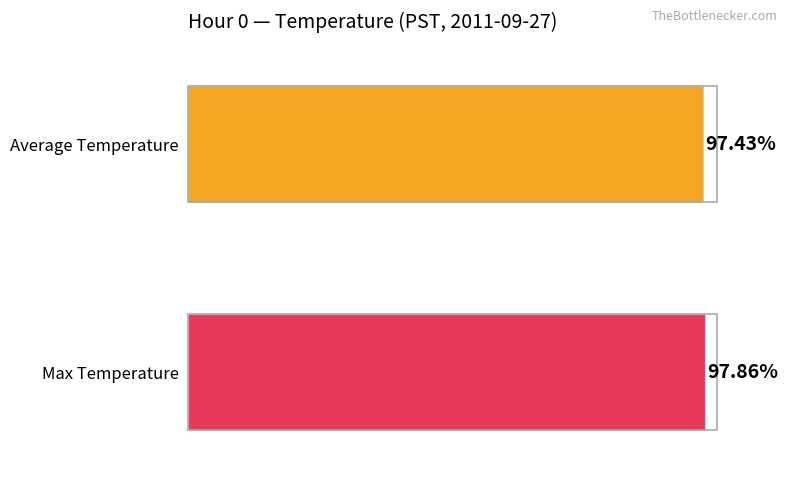

Which series has the largest range (max minus min)?

Average Temperature